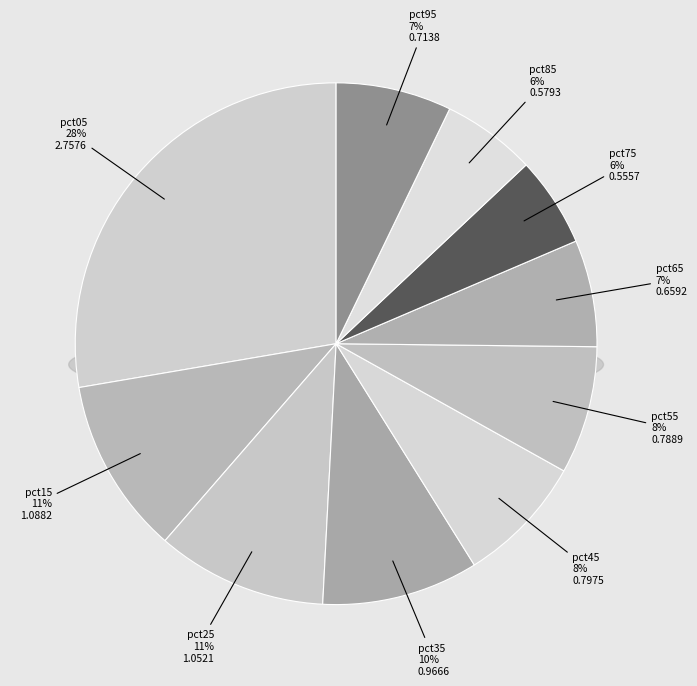

To the nearest percent, what portion does pct05 represent?

28%